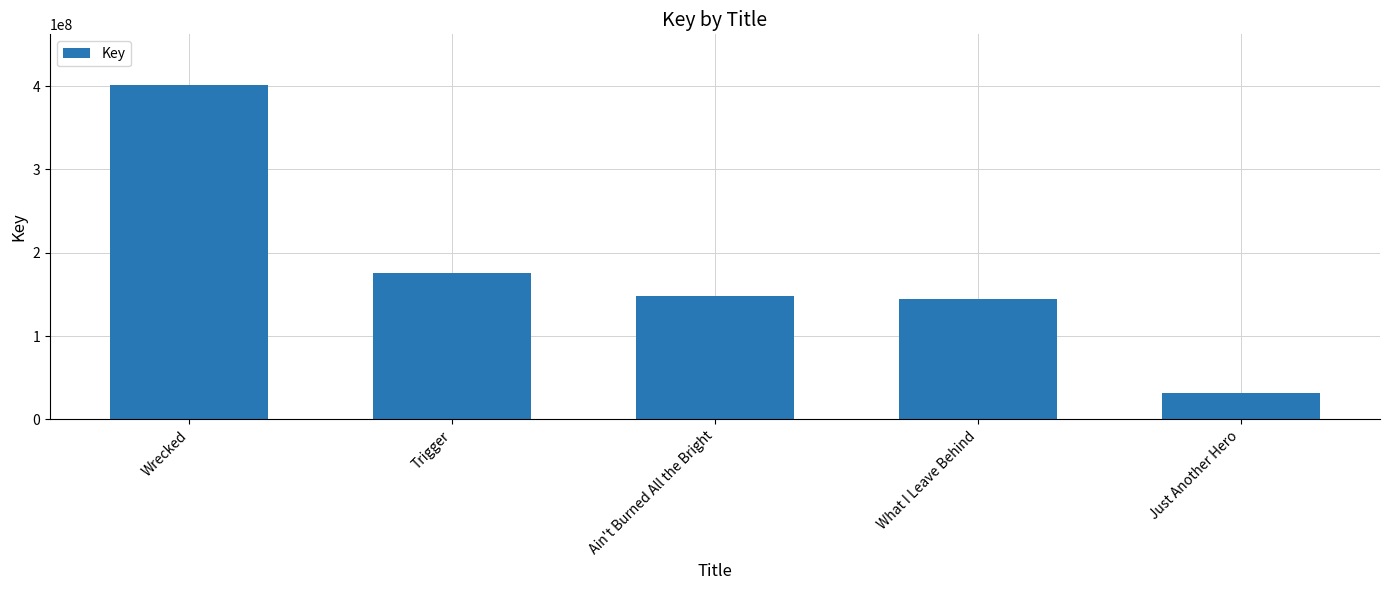

What is the sum of all values?

901635587